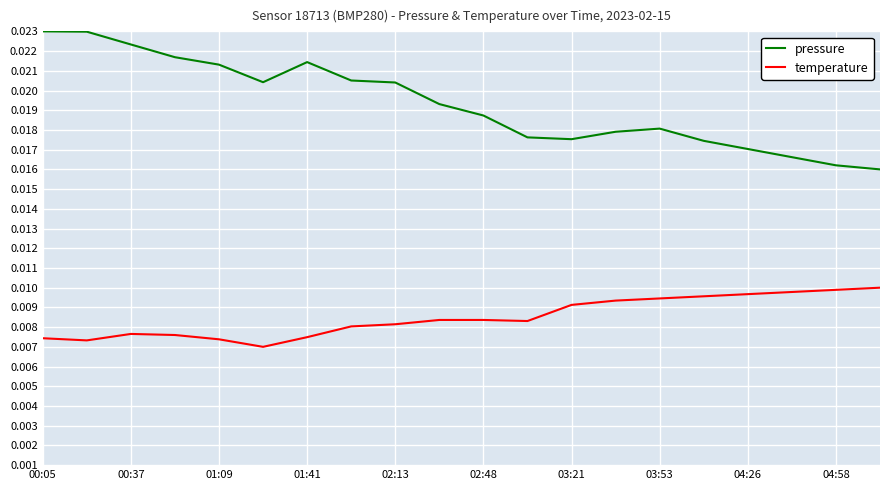

Which series has the largest range (max minus min)?

pressure